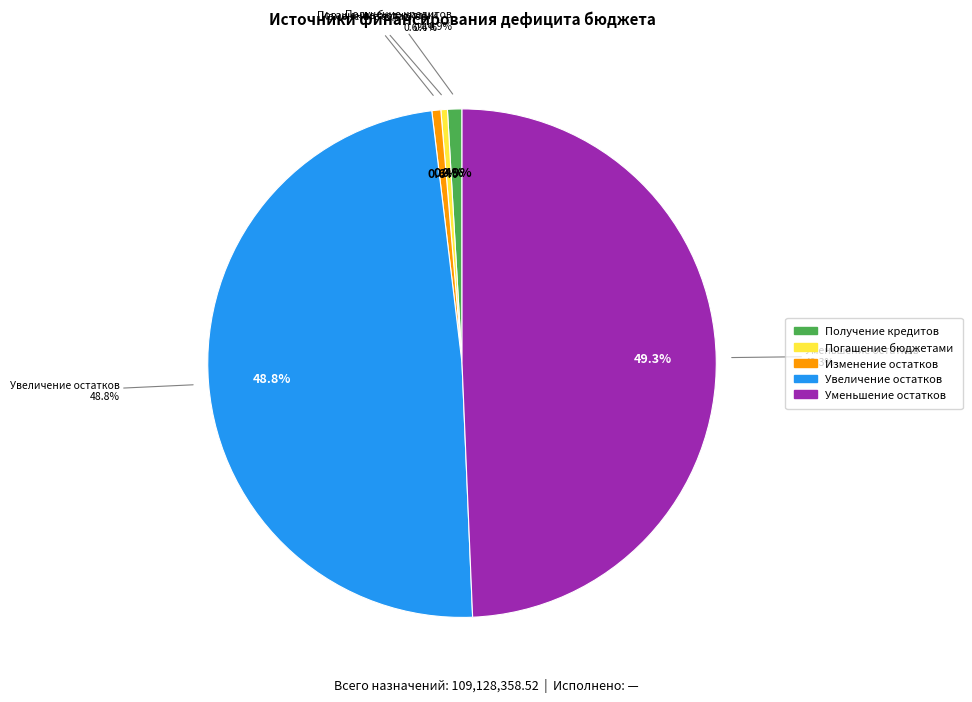

What portion of the pie excludes Уменьшение остатков средств?

50.7%